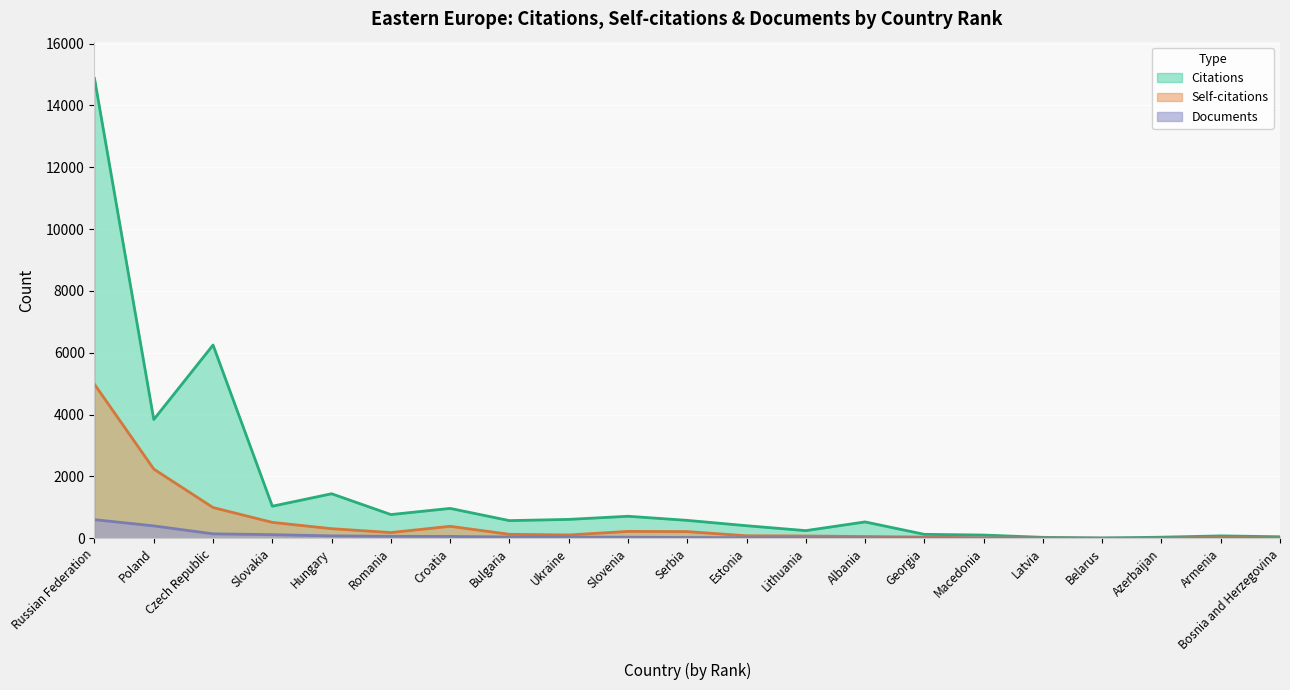

Between Bulgaria and Georgia, which is larger?

Bulgaria